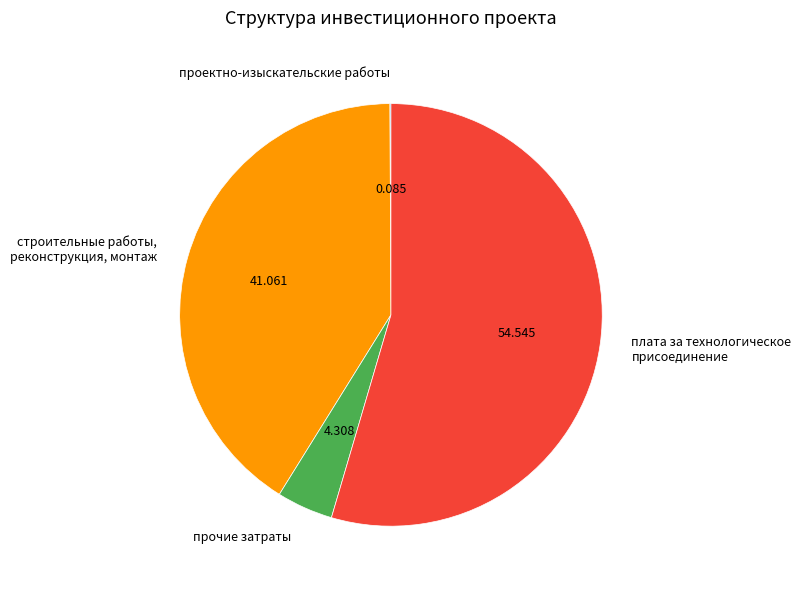

What is the largest slice in the pie chart?

плата за технологическое присоединение